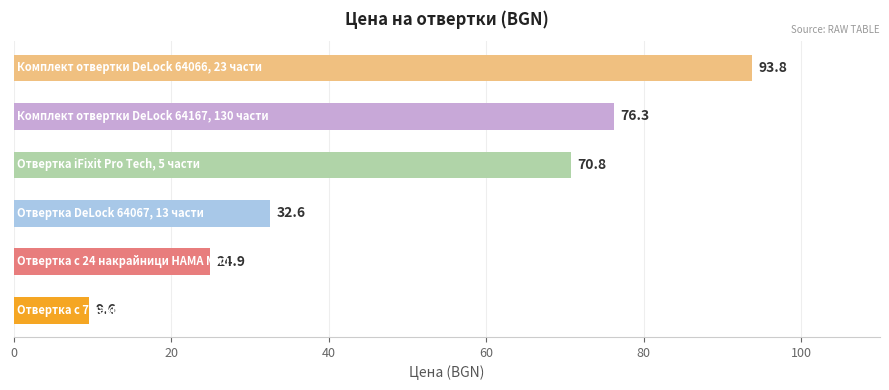

What is the maximum value shown in the chart?

93.8